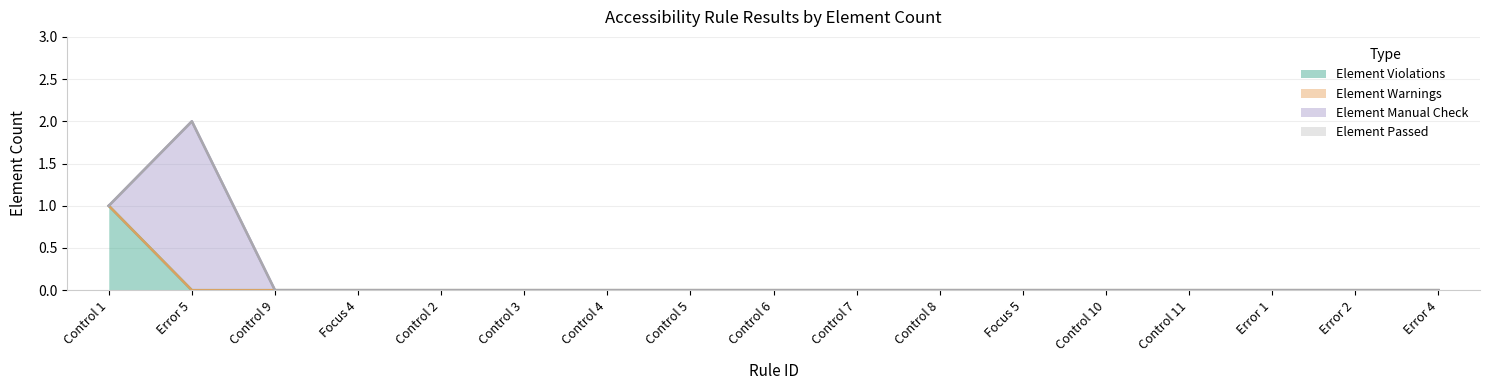

What is the label of the 2nd point from the right?

Error 2